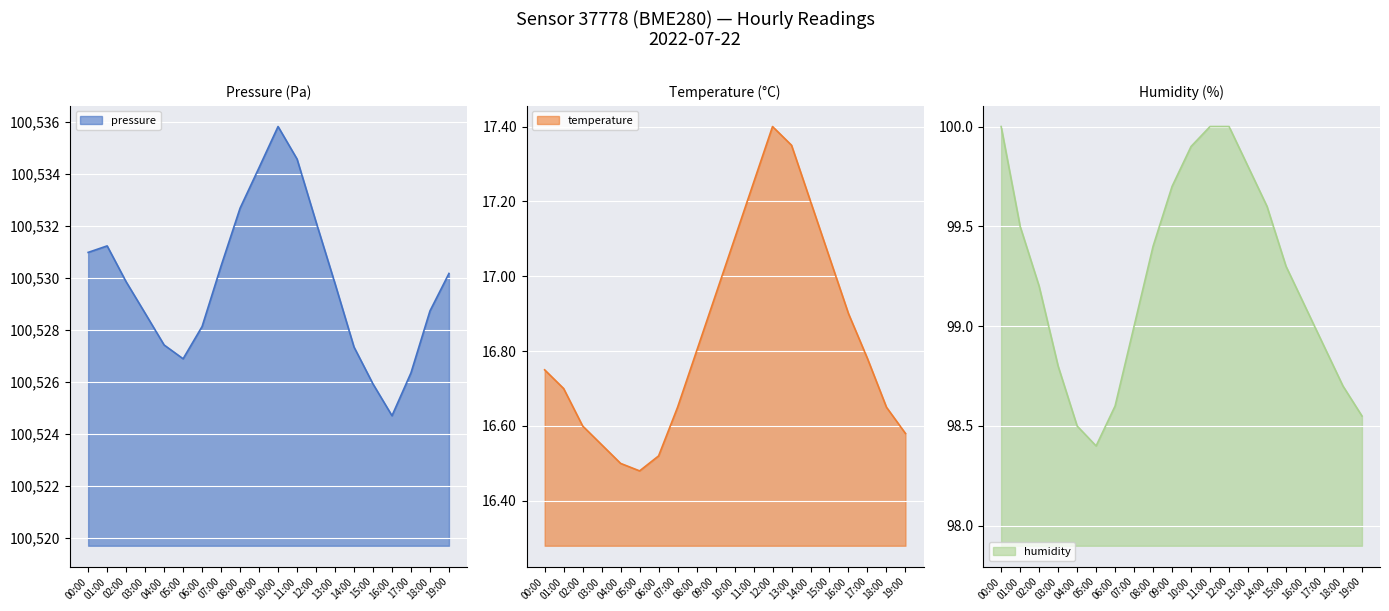

What are all the series names shown in the legend?

pressure, temperature, humidity